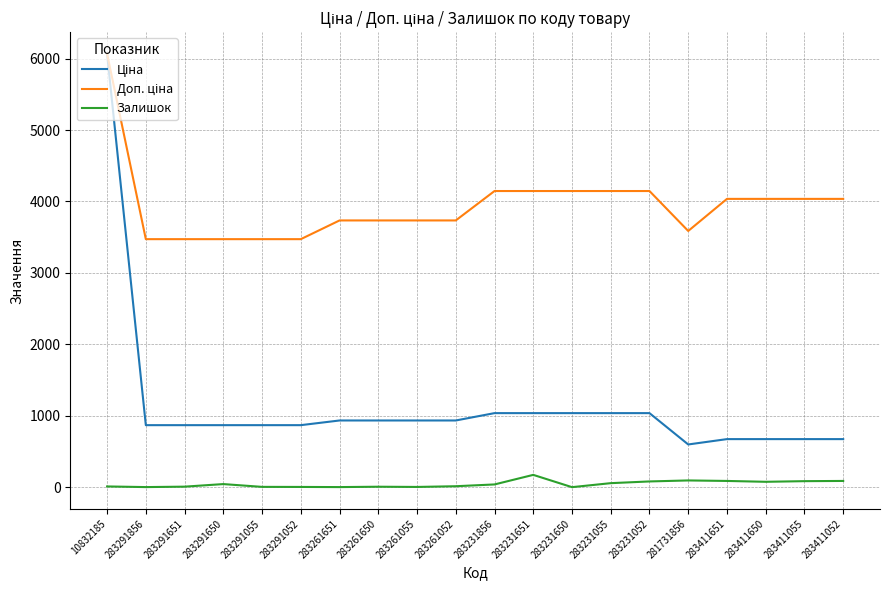

How many lines are shown in the chart?

3